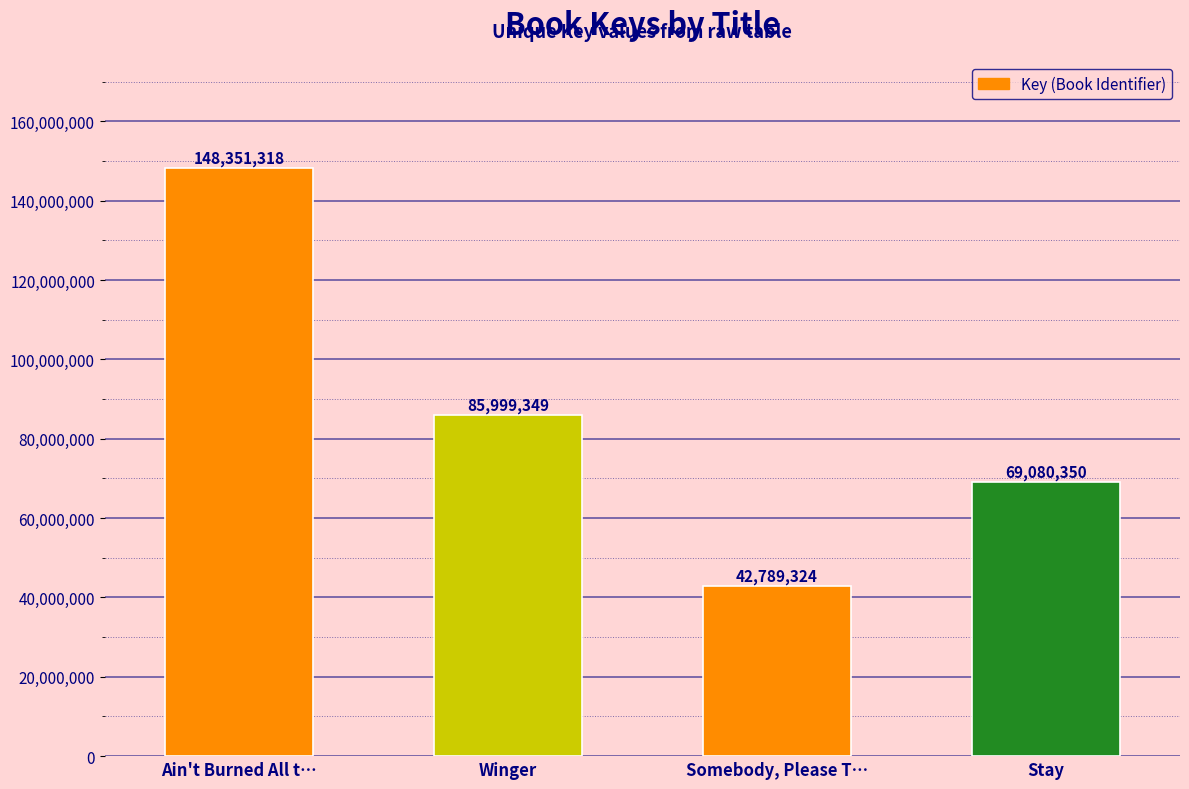

Rank the categories by value from lowest to highest.

Somebody, Please T…, Stay, Winger, Ain't Burned All t…